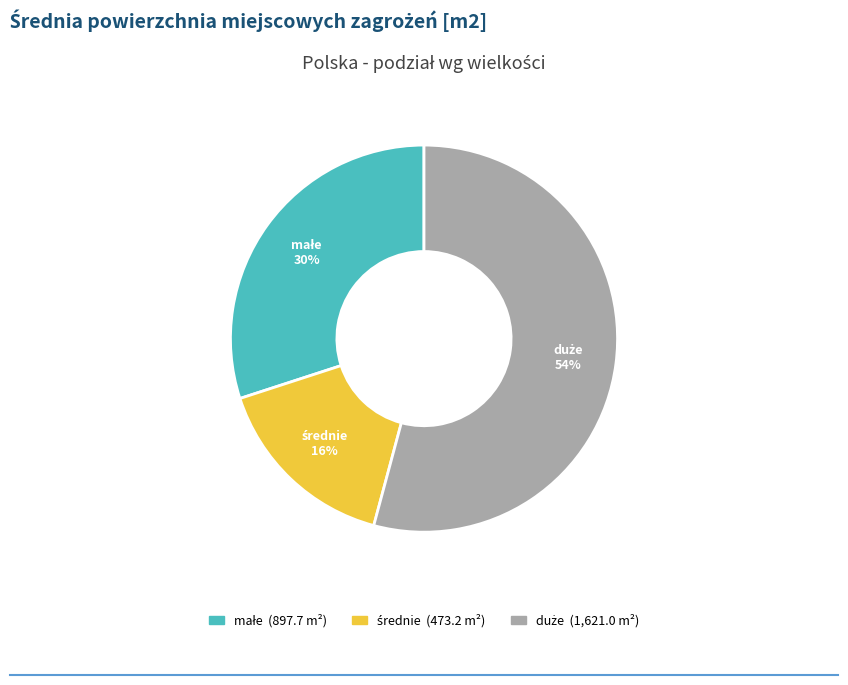

Is there any slice that represents more than half of the pie?

Yes